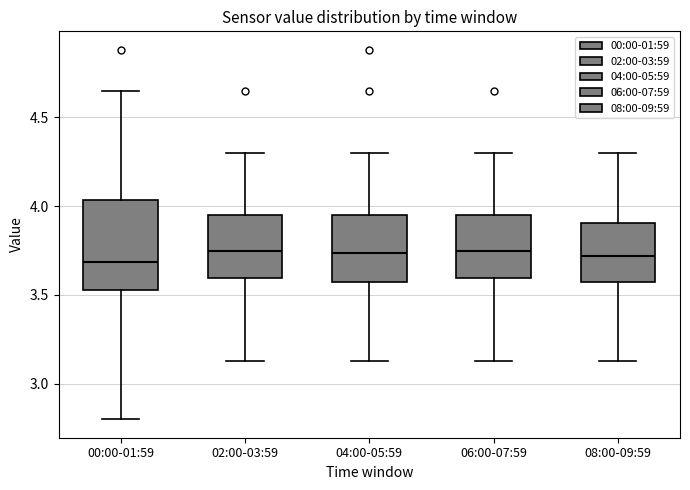

Which box is the tallest, from its lower edge to its upper edge?

00:00-01:59